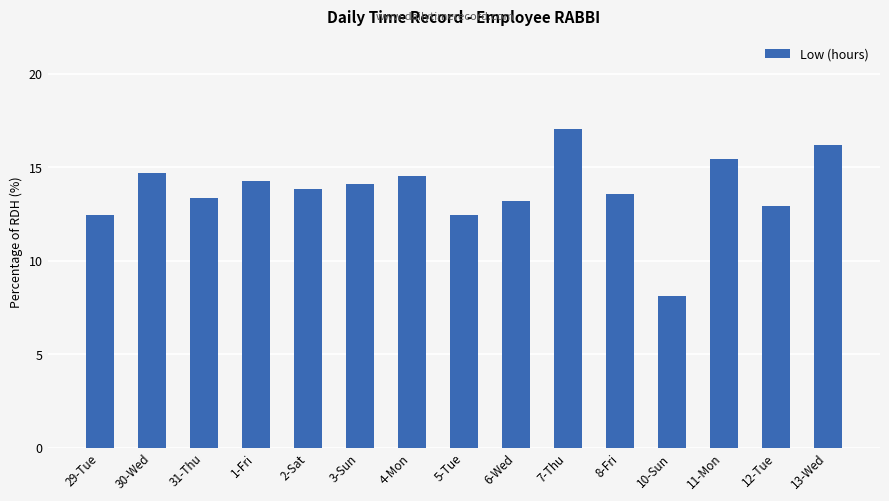

What is the change in value from 3-Sun to 12-Tue?

-1.2